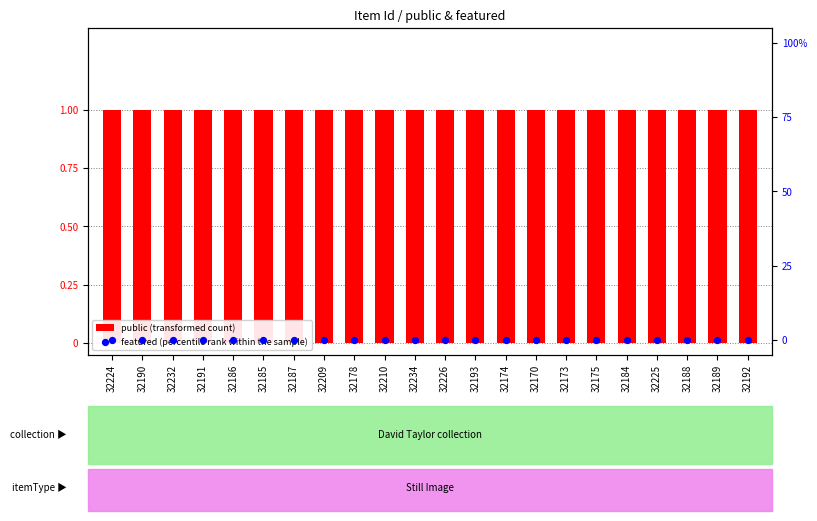

At which category is the sum across all series the highest?

32224